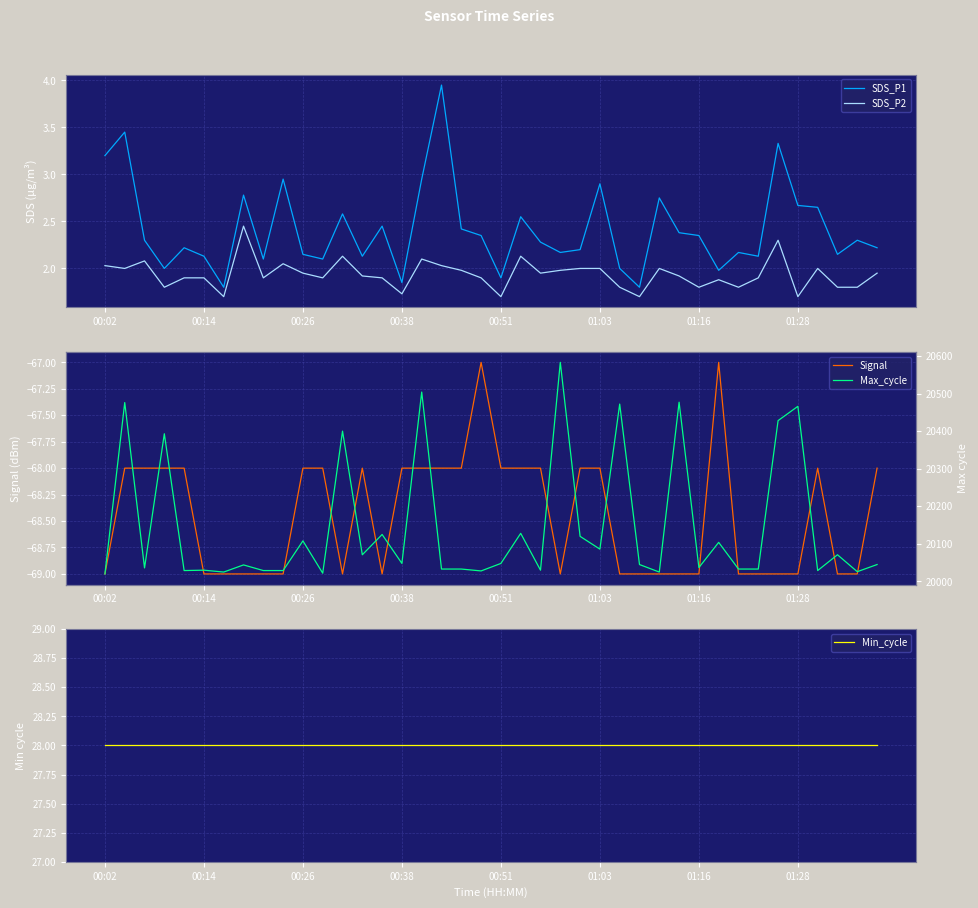

Which series changed the most between 9 and 29?

Max_cycle